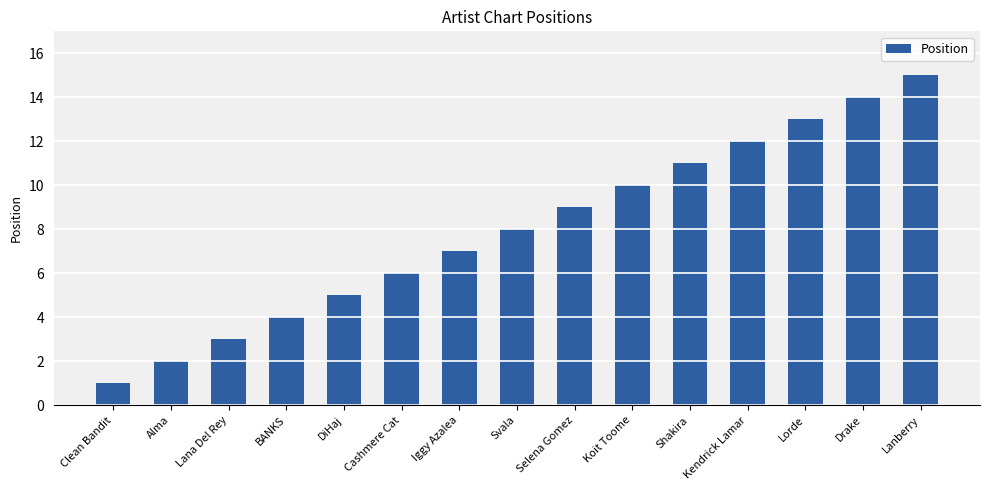

Reading left to right, transcribe all the data shown in this chart.

1	2	3	4	5	6	7	8	9	10	11	12	13	14	15